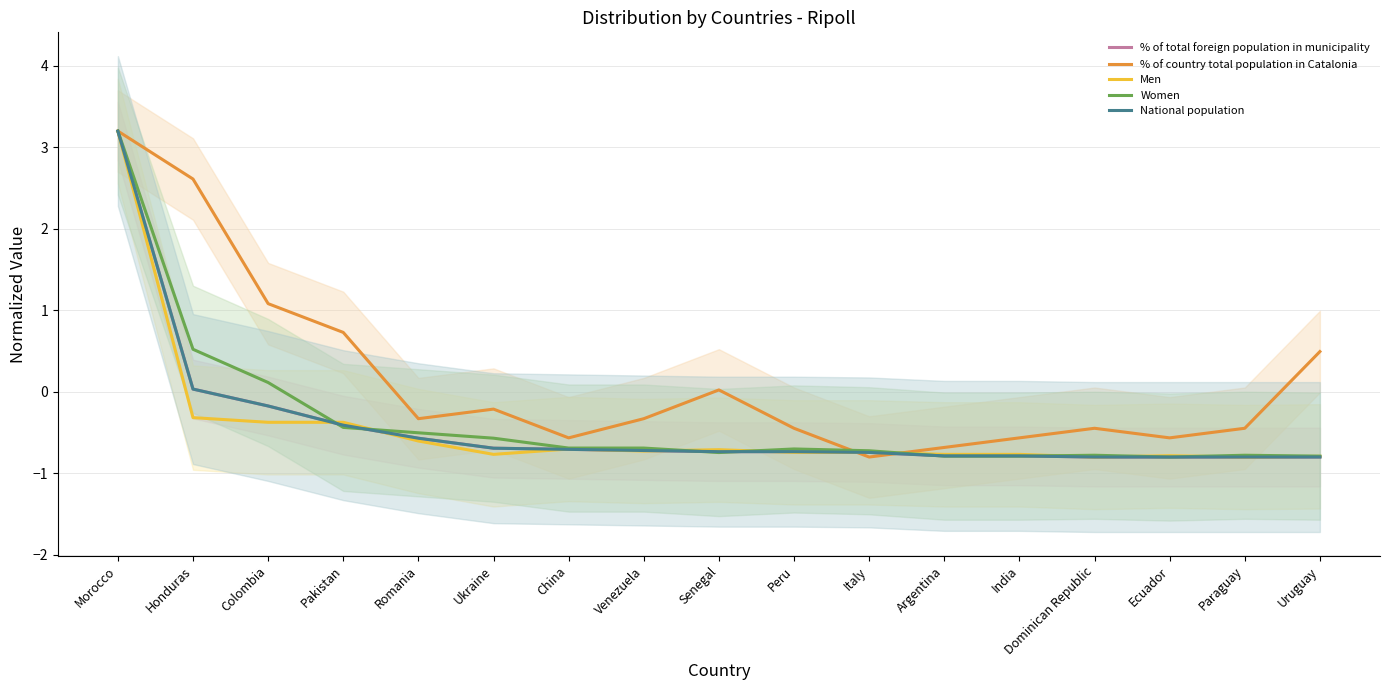

How many times do Men and National population cross each other?

7